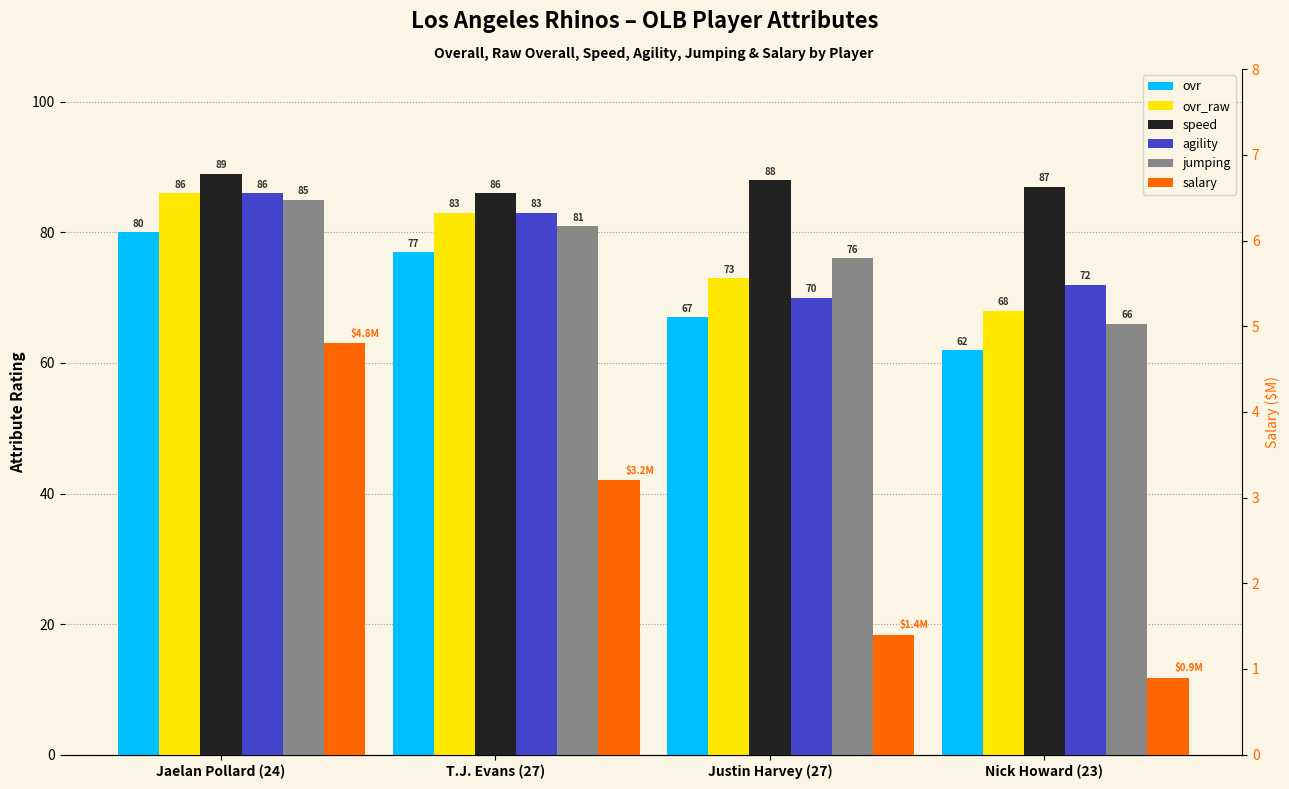

Where is ovr nearest to the value 71?

Justin Harvey (27)